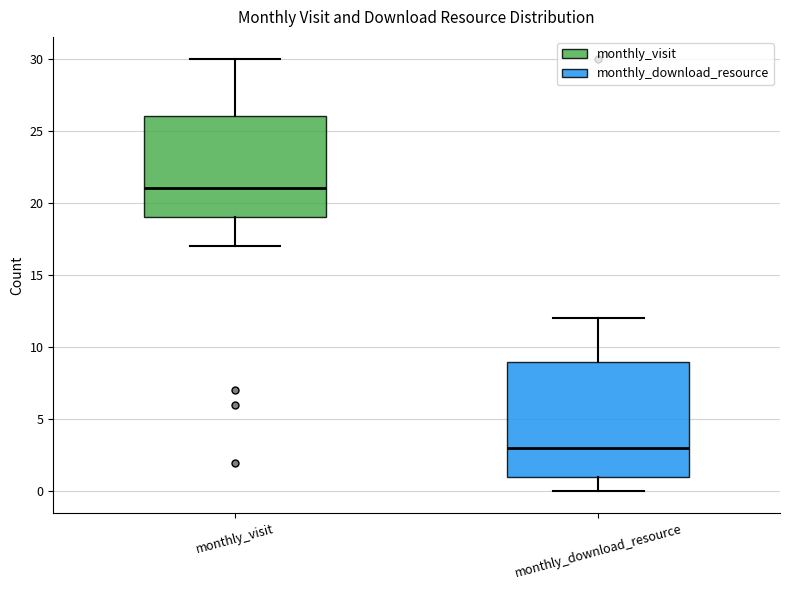

Where does the upper whisker of the box for monthly_visit end on the y-axis? The values are not printed on the chart, so give them approximately, as read against the axis.

30